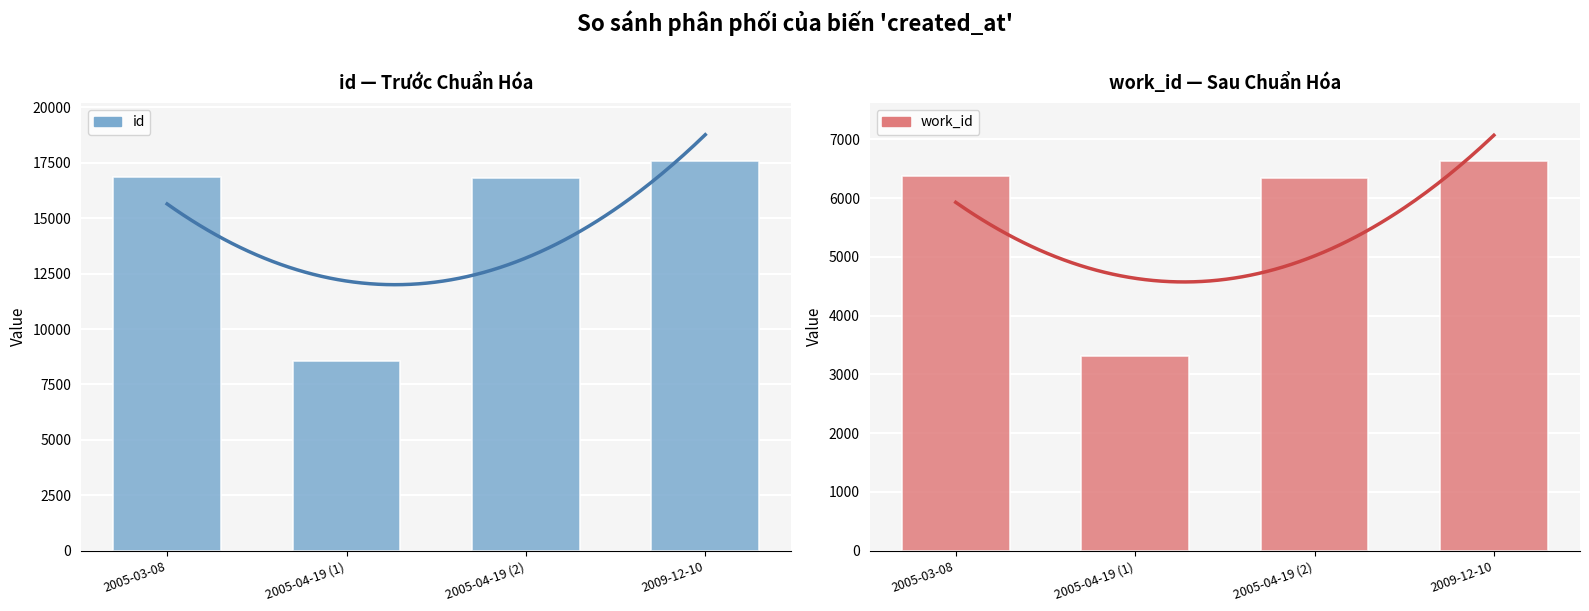

True or false: work_id has a value of 1887 at 2005-03-08.

False